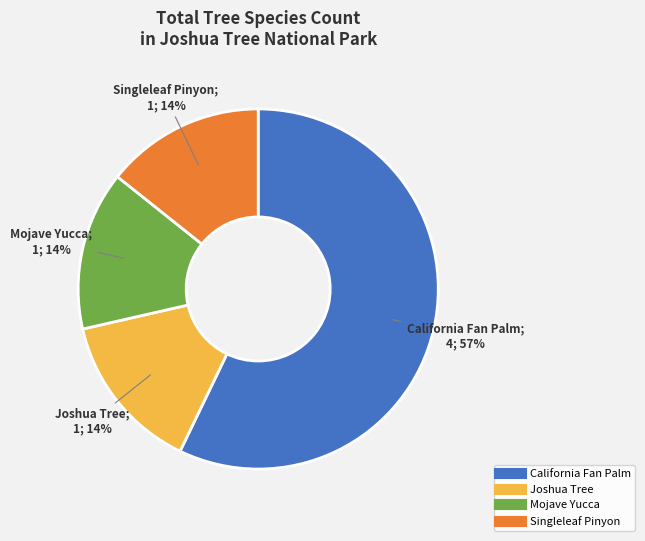

To the nearest percent, what is the average slice percentage?

25%